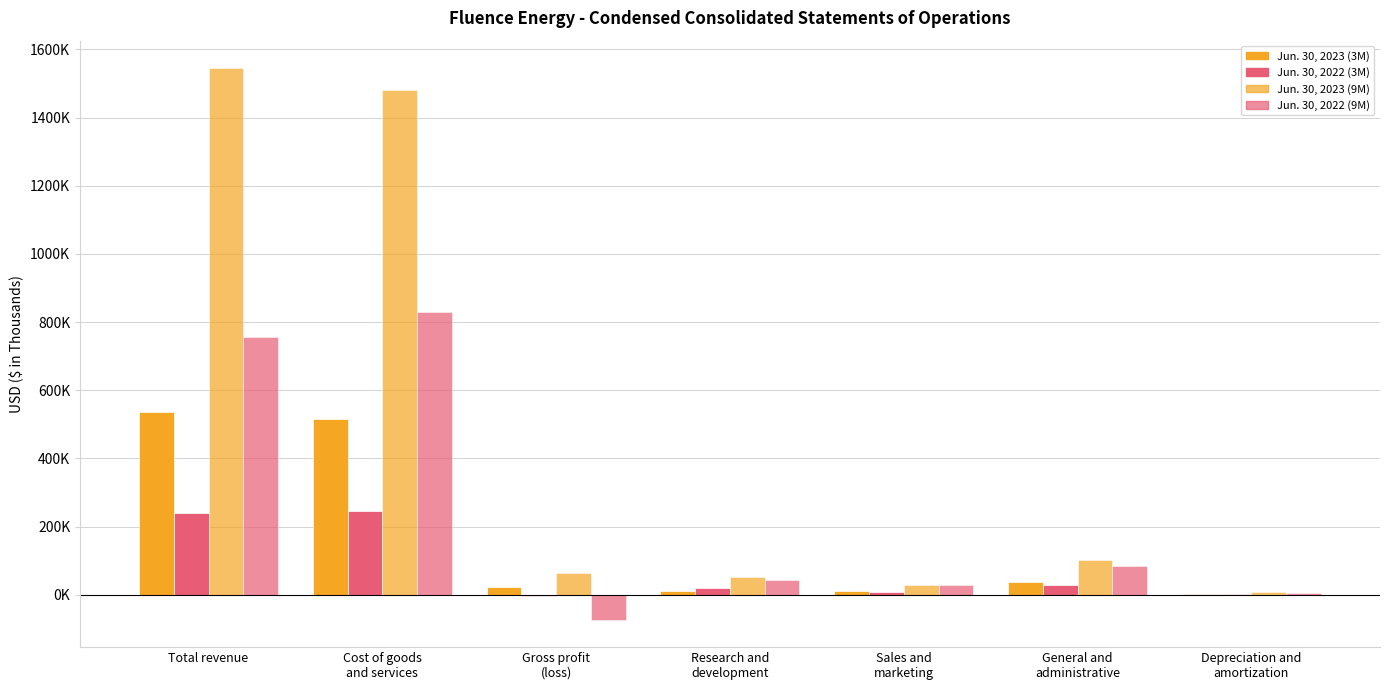

Does the chart contain stacked bars?

No